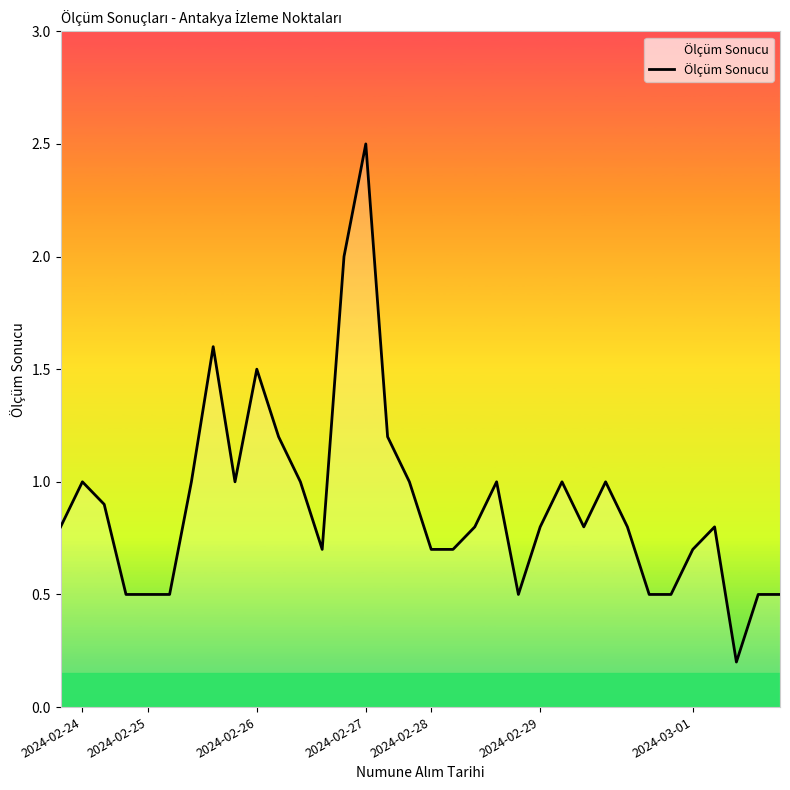

How many lines are shown in the chart?

1